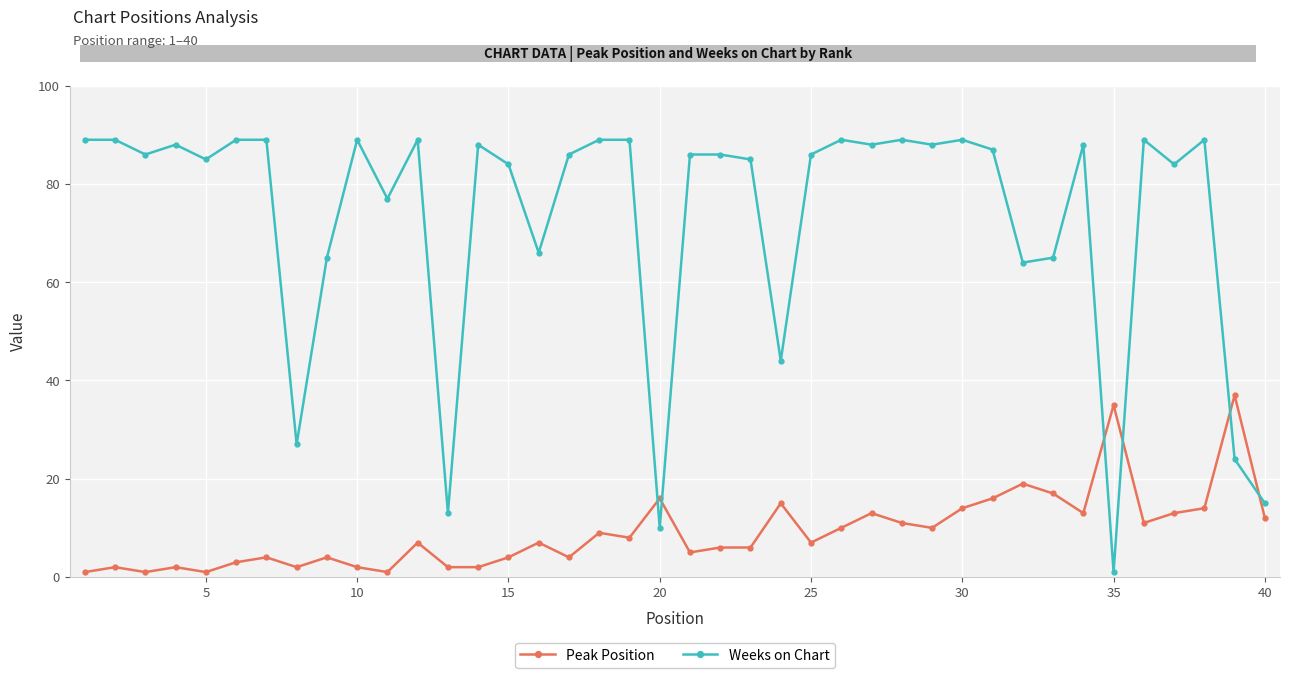

What is the average value of the Peak Position series?

9